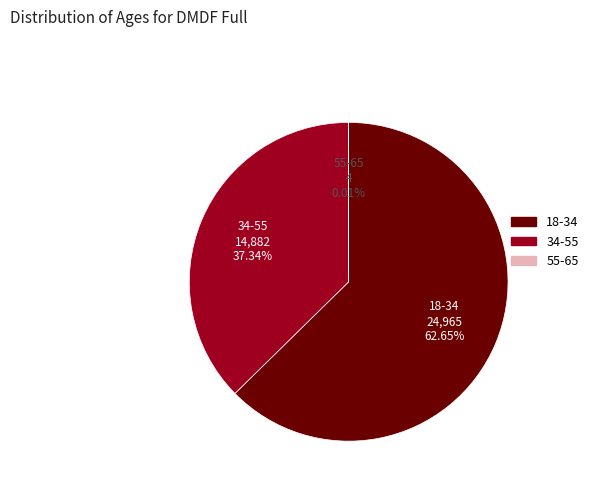

Is there any slice that represents more than half of the pie?

Yes